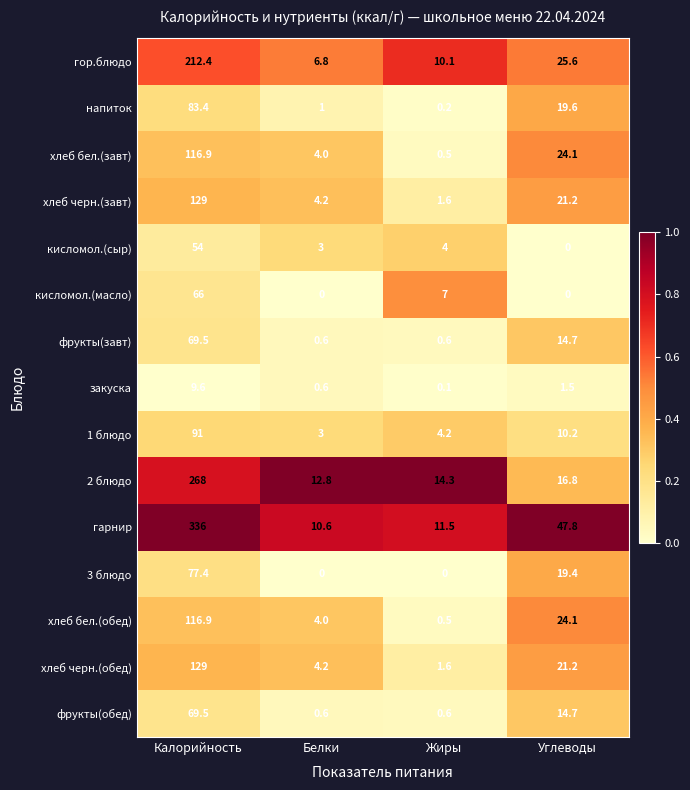

At which category does the chart reach its peak across all series?

Калорийность